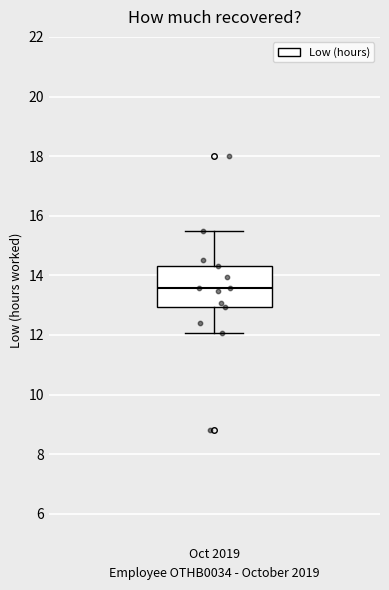

Where does the lower whisker of the box for Oct 2019 end on the y-axis? The values are not printed on the chart, so give them approximately, as read against the axis.

12.0